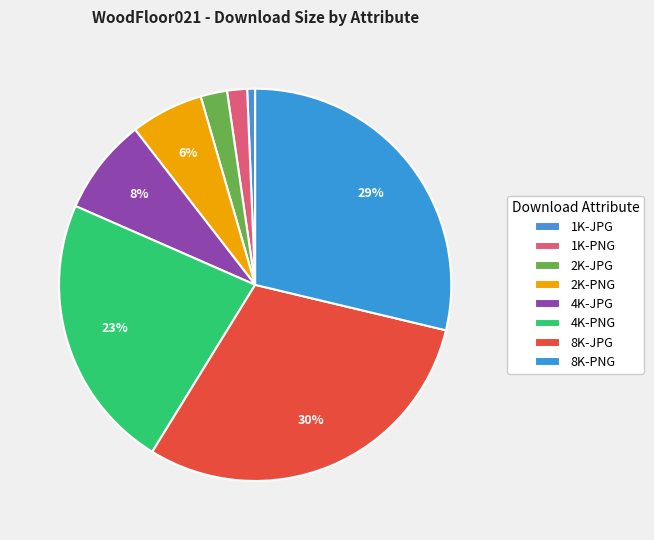

What percentage is the 8K-PNG slice, to the nearest percent?

29%